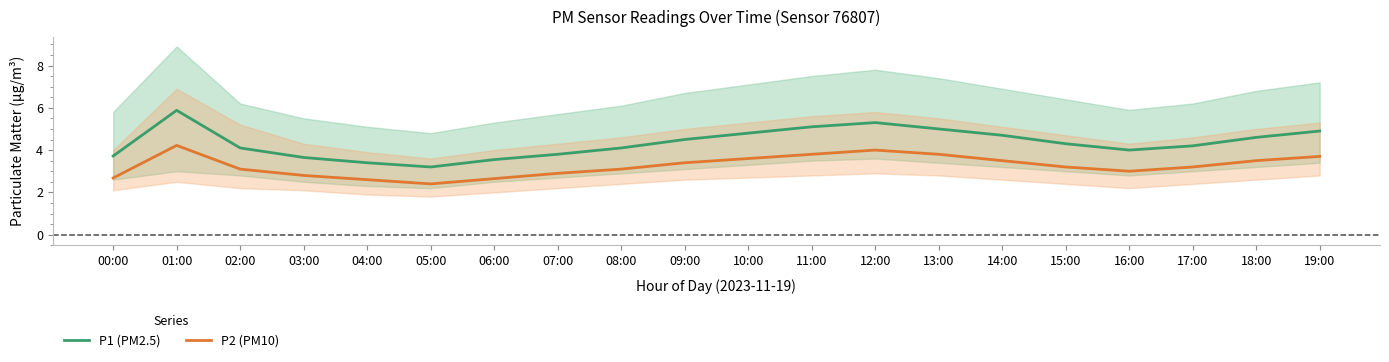

How many data points does each series have?

20